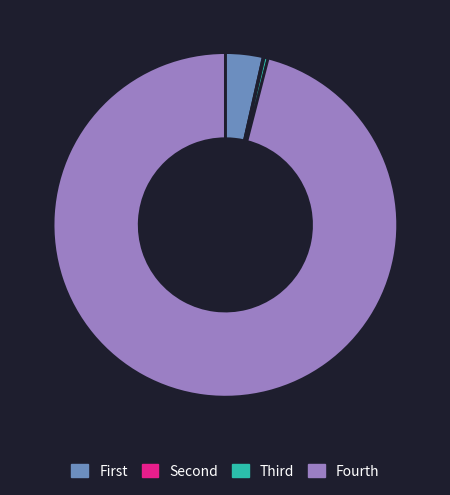

What is the largest slice in the pie chart?

Fourth